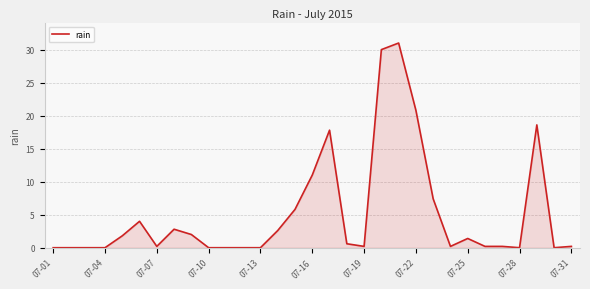

What is the difference between the maximum and minimum values?

31.0